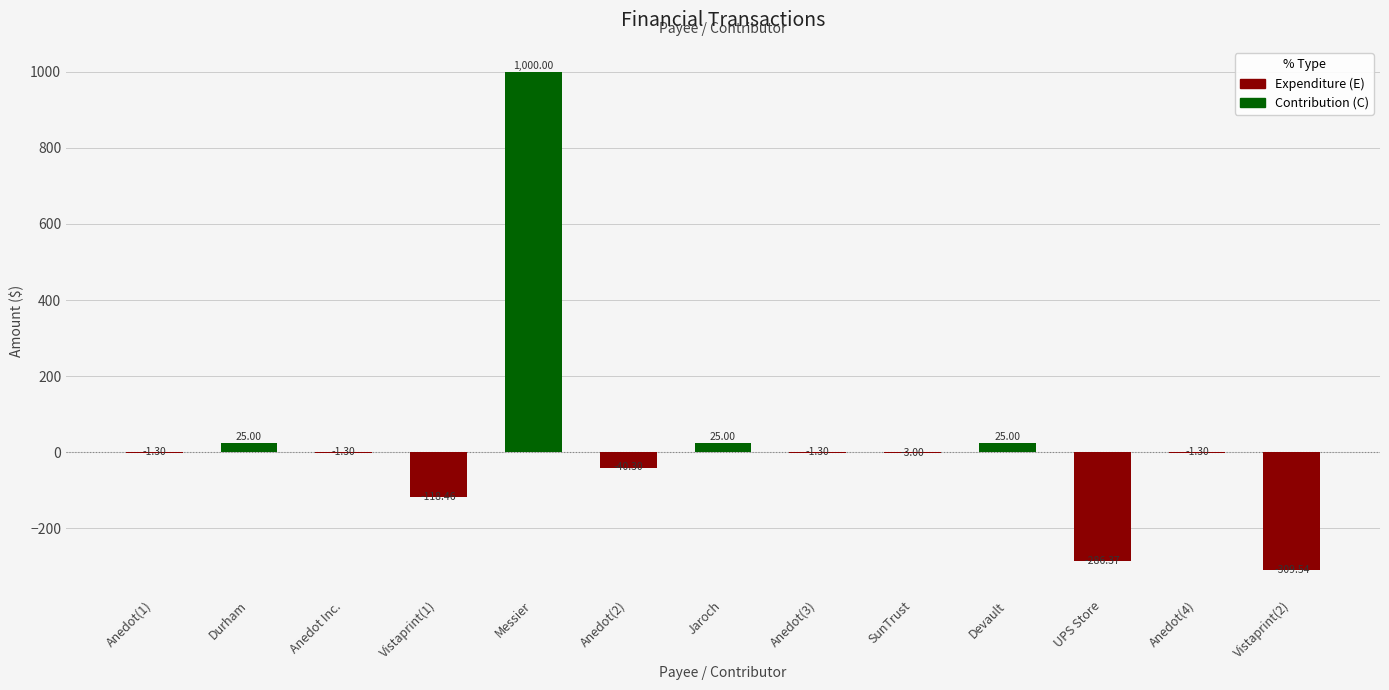

What is the sum of the values at Anedot(1) and Durham?

23.7